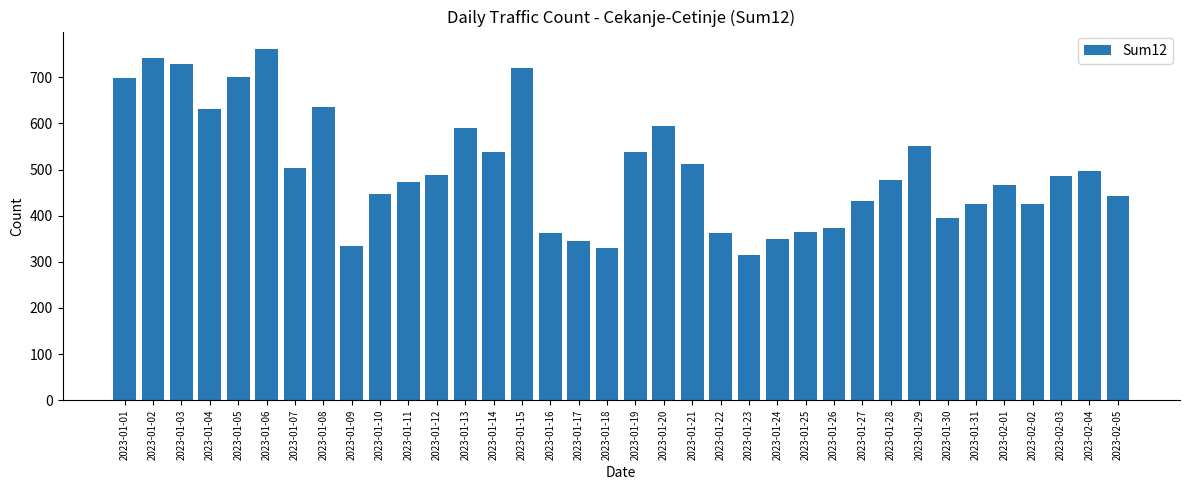

What is the difference between the maximum and minimum values?

446